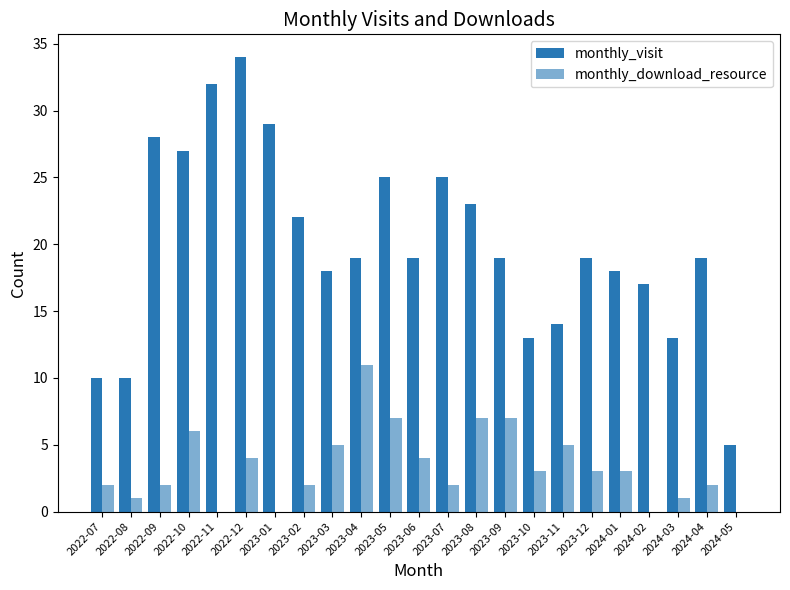

The value of monthly_download_resource at 2024-01 is 5. True or false?

False